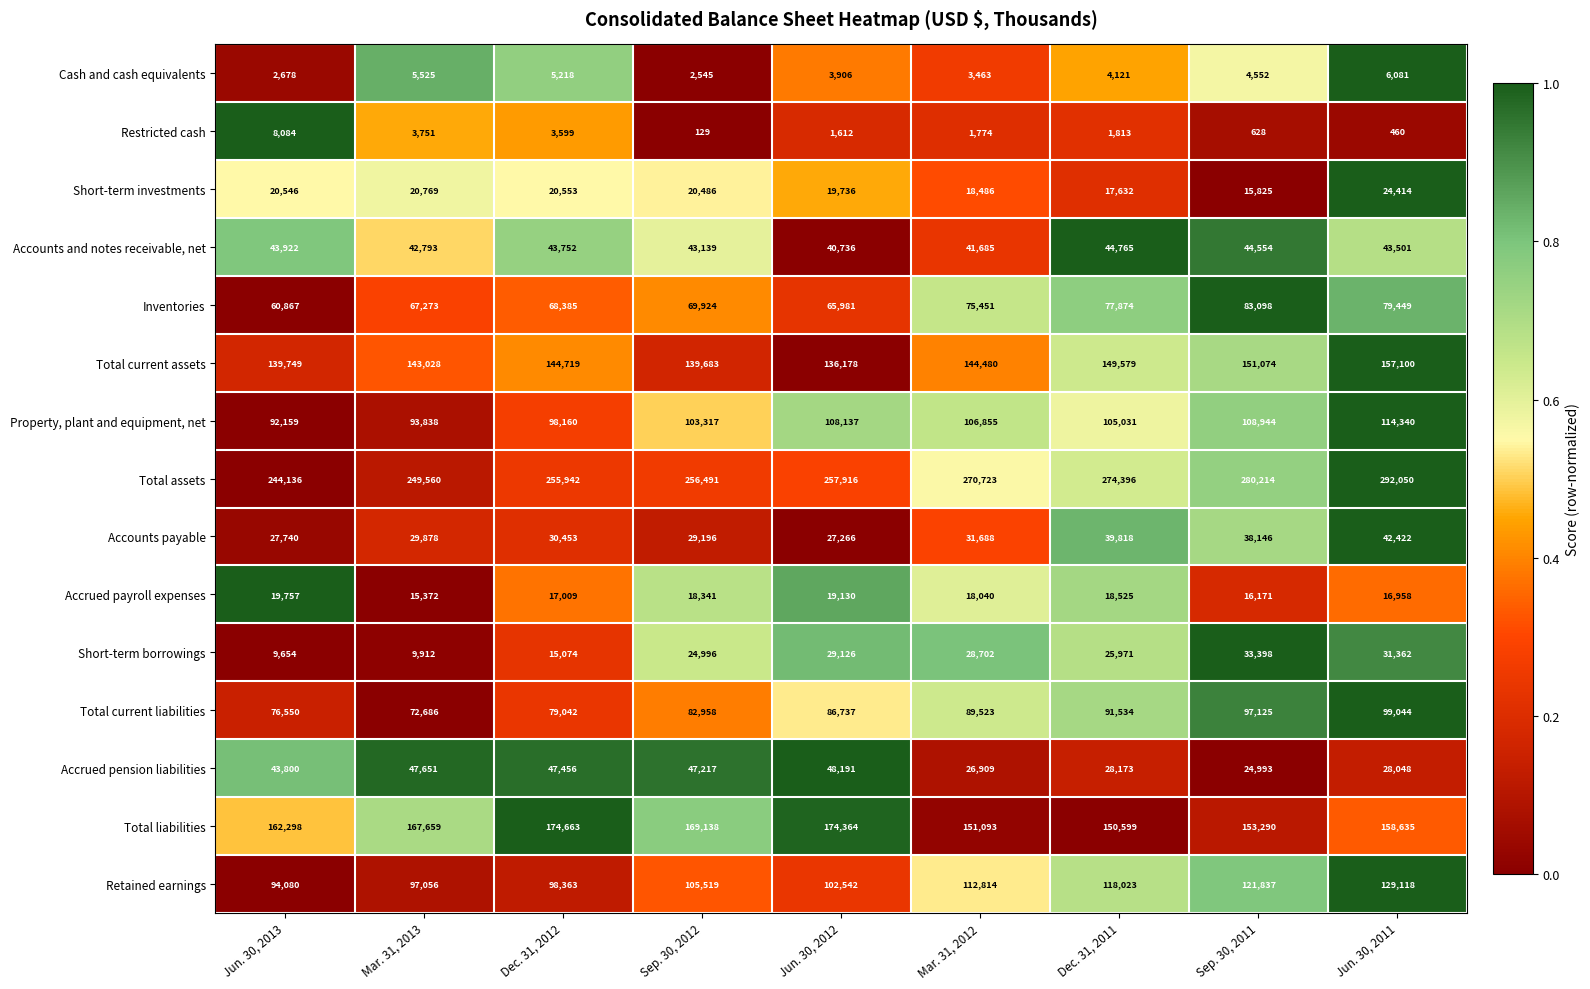

What is the total value across all series at Sep. 30, 2011?

1173849